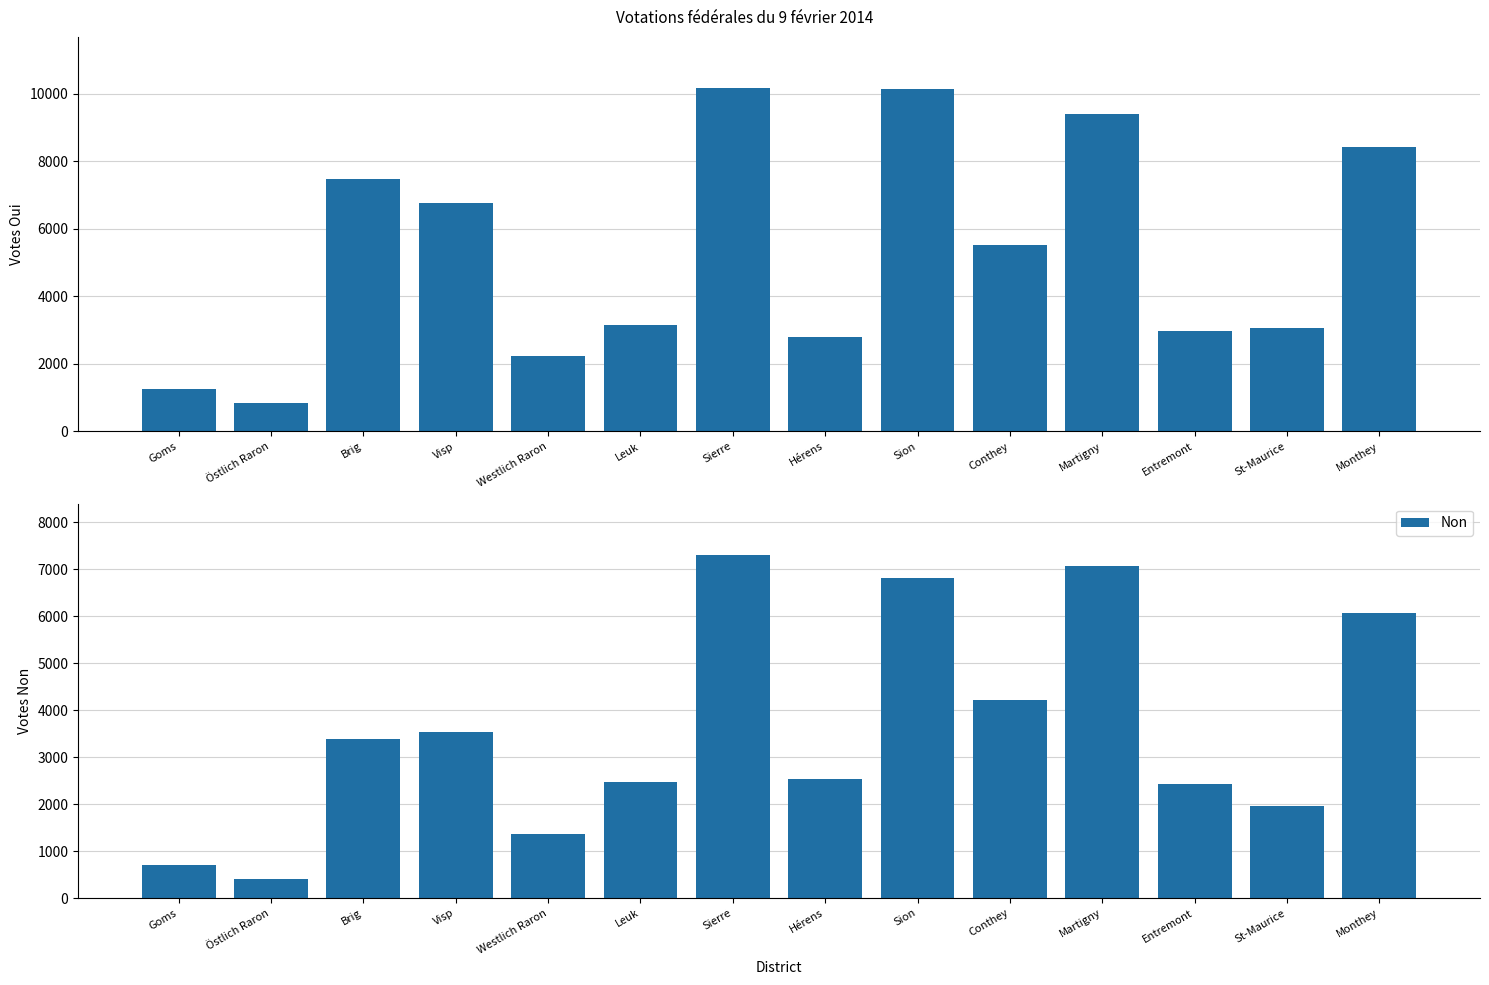

Which series changed the most between Sierre and Martigny?

Oui